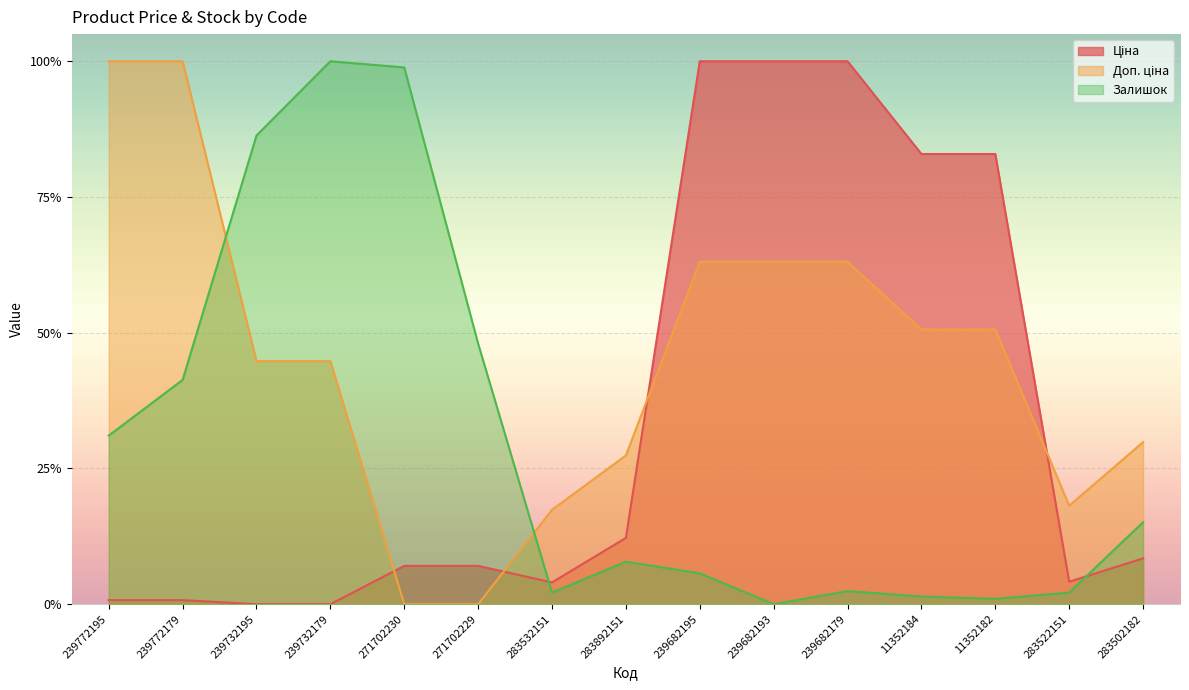

Reading left to right, transcribe all the data shown in this chart.

Ціна: 0.0	0.0	0.0	0.0	0.1	0.1	0.0	0.1	1.0	1.0	1.0	0.8	0.8	0.0	0.1
Доп. ціна: 1.0	1.0	0.4	0.4	0.0	0.0	0.2	0.3	0.6	0.6	0.6	0.5	0.5	0.2	0.3
Залишок: 0.3	0.4	0.9	1.0	1.0	0.5	0.0	0.1	0.1	0.0	0.0	0.0	0.0	0.0	0.2